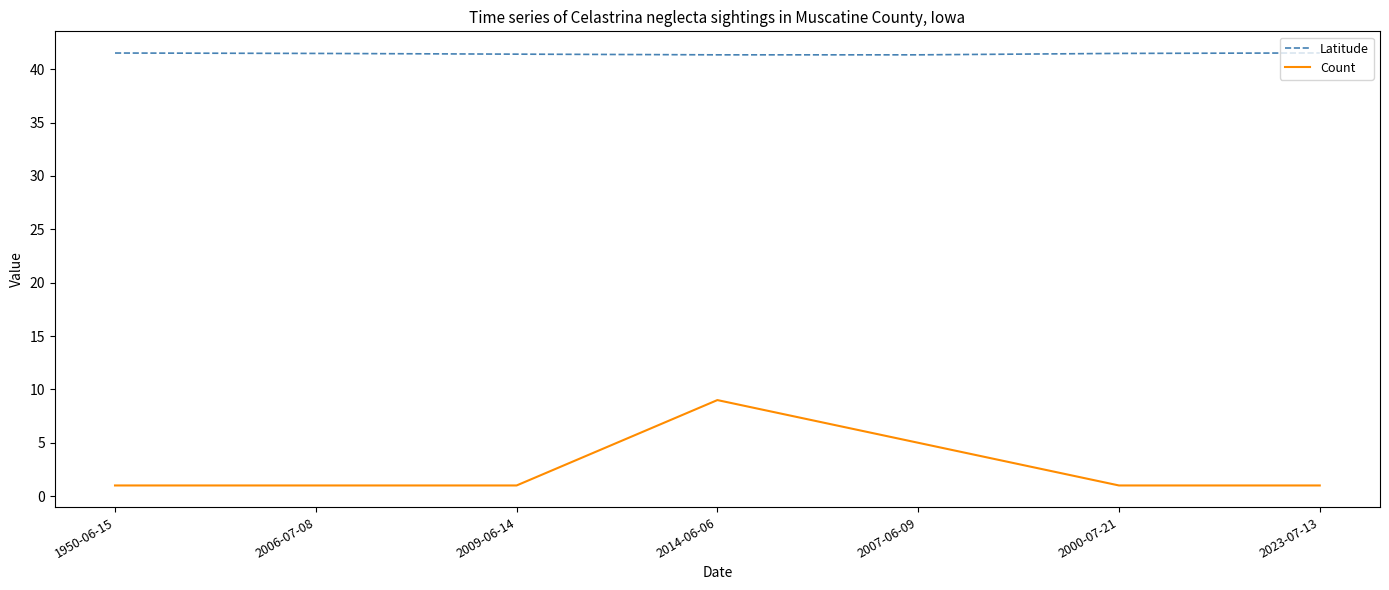

How many Latitude values are between 41 and 42?

7